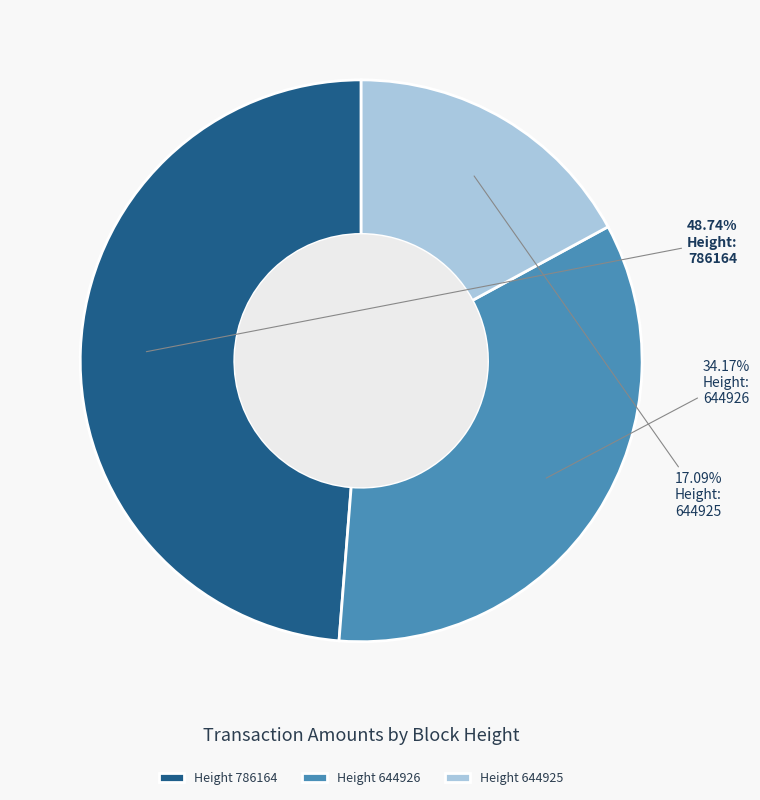

Does any single category account for the majority?

No